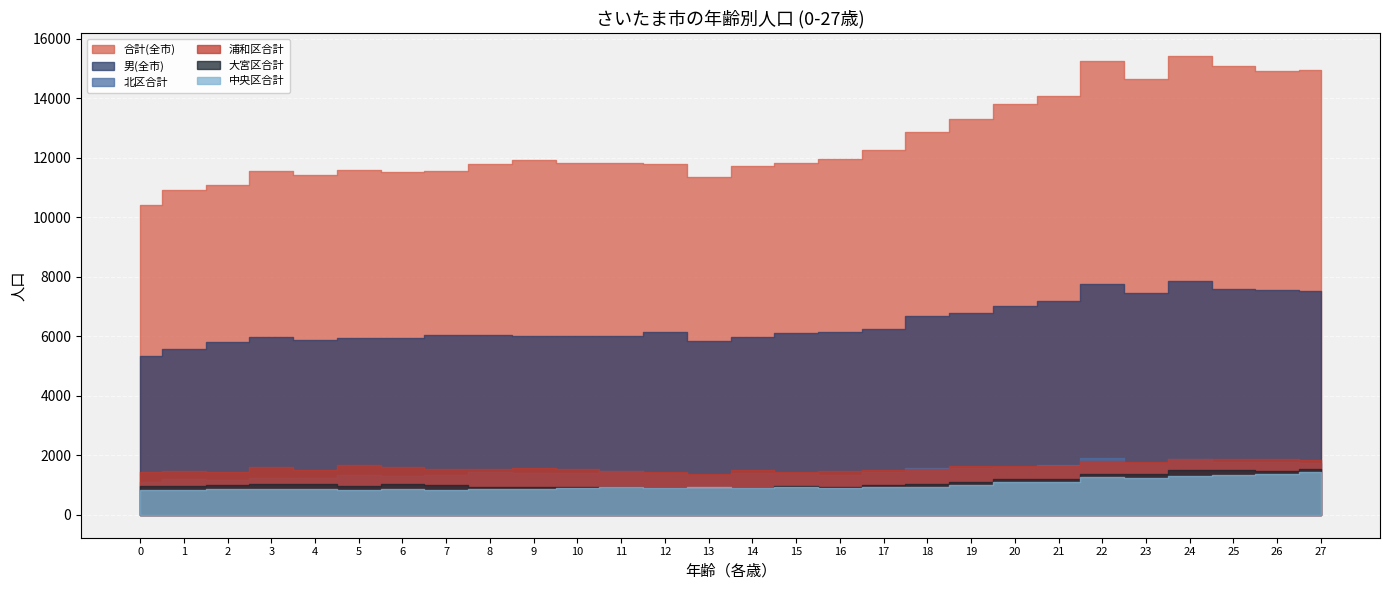

Reading left to right, extract all data points from this chart.

合計(全市): 10428	10901	11069	11563	11416	11574	11536	11540	11792	11912	11818	11817	11788	11369	11720	11813	11959	12247	12866	13308	13794	14067	15251	14652	15420	15081	14933	14963
男(全市): 5349	5560	5794	5966	5872	5943	5940	6027	6059	6020	6012	6015	6156	5856	5966	6102	6144	6252	6675	6795	7006	7178	7746	7462	7869	7583	7558	7528
北区合計: 1097	1193	1156	1246	1239	1335	1319	1321	1445	1393	1402	1467	1410	1336	1402	1416	1349	1445	1575	1589	1613	1662	1896	1738	1870	1784	1784	1735
浦和区合計: 1423	1463	1441	1617	1517	1686	1592	1548	1539	1578	1539	1483	1438	1379	1493	1442	1468	1492	1553	1624	1629	1631	1800	1773	1875	1874	1888	1854
大宮区合計: 982	959	1006	1047	1027	966	1039	1002	937	948	942	920	909	875	905	974	922	986	1036	1089	1190	1194	1366	1370	1509	1508	1483	1551
中央区合計: 819	842	869	864	874	837	874	830	866	866	888	931	906	943	909	919	906	933	927	1002	1112	1092	1267	1245	1316	1345	1384	1438